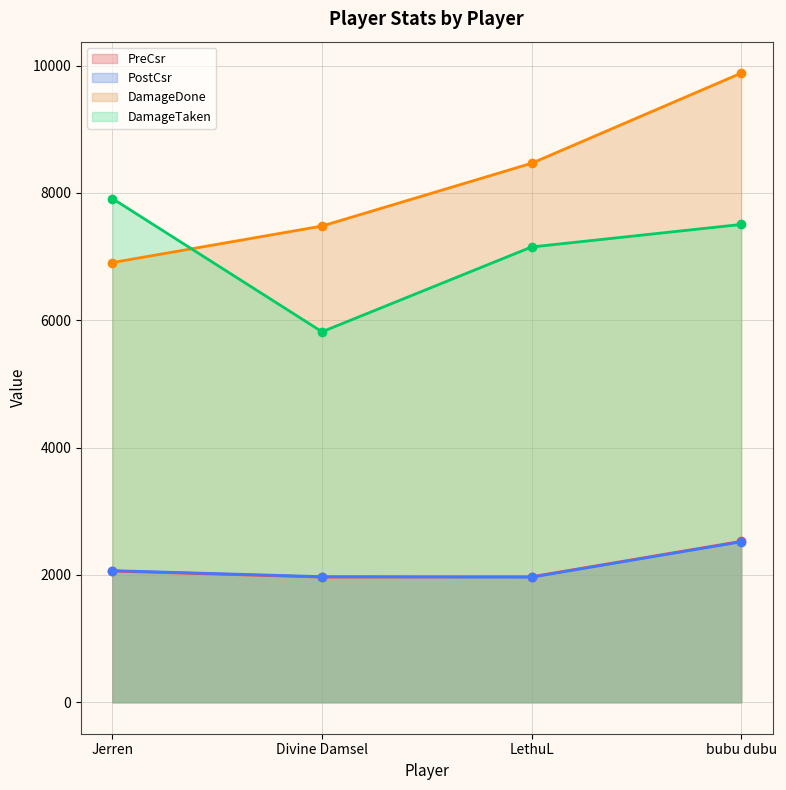

In DamageTaken, how many points are lower than both neighbors (excluding endpoints)?

1